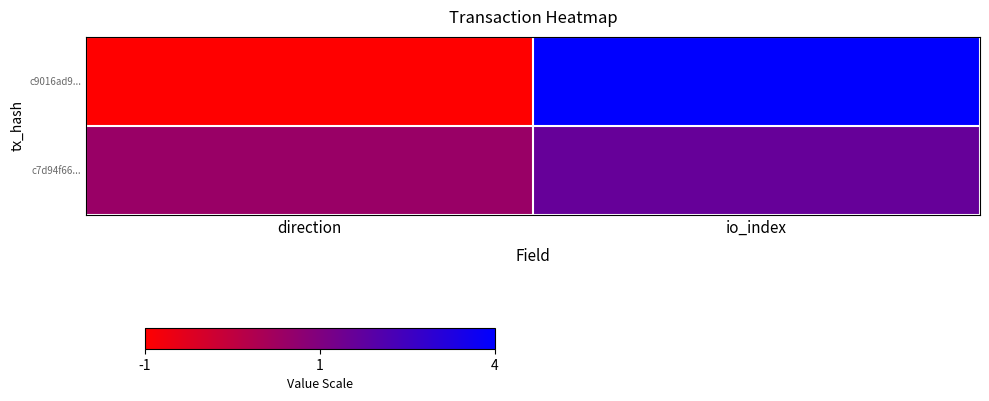

Reading left to right, extract all data points from this chart.

c9016ad9...: direction=-1	io_index=4
c7d94f66...: direction=1	io_index=2